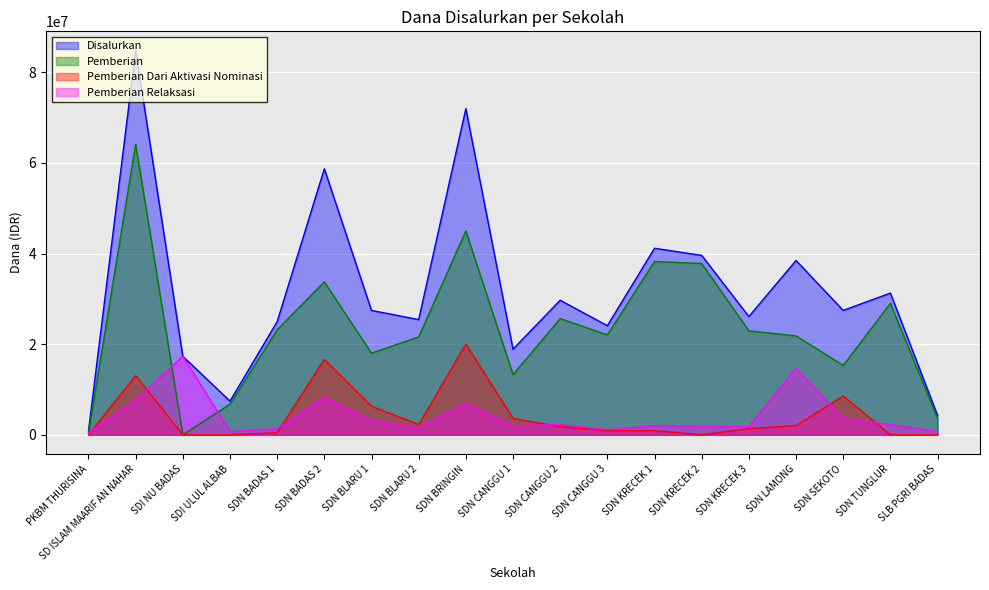

Is the value of Pemberian at SDN KRECEK 3 greater than the value of Pemberian Dari Aktivasi Nominasi at SDN KRECEK 3?

Yes